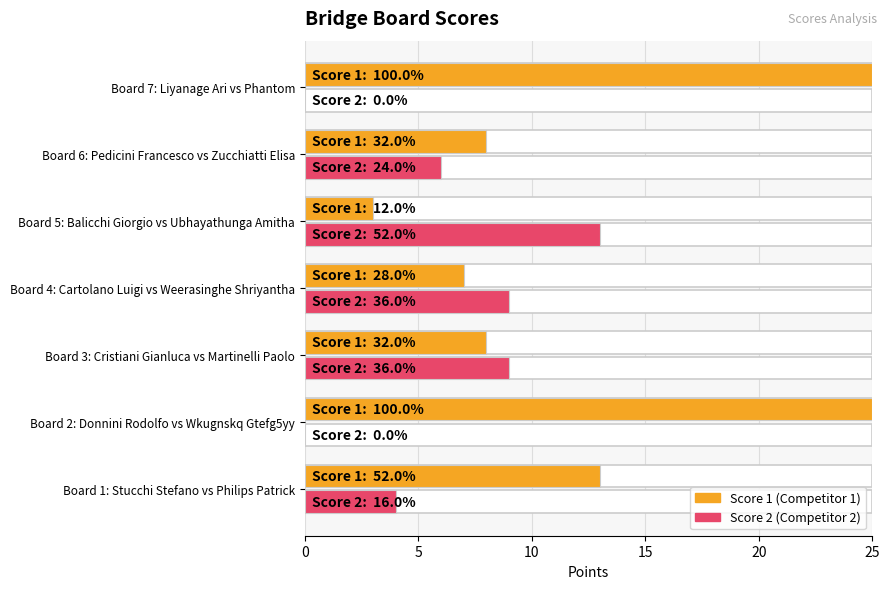

Does the chart contain any negative values?

No